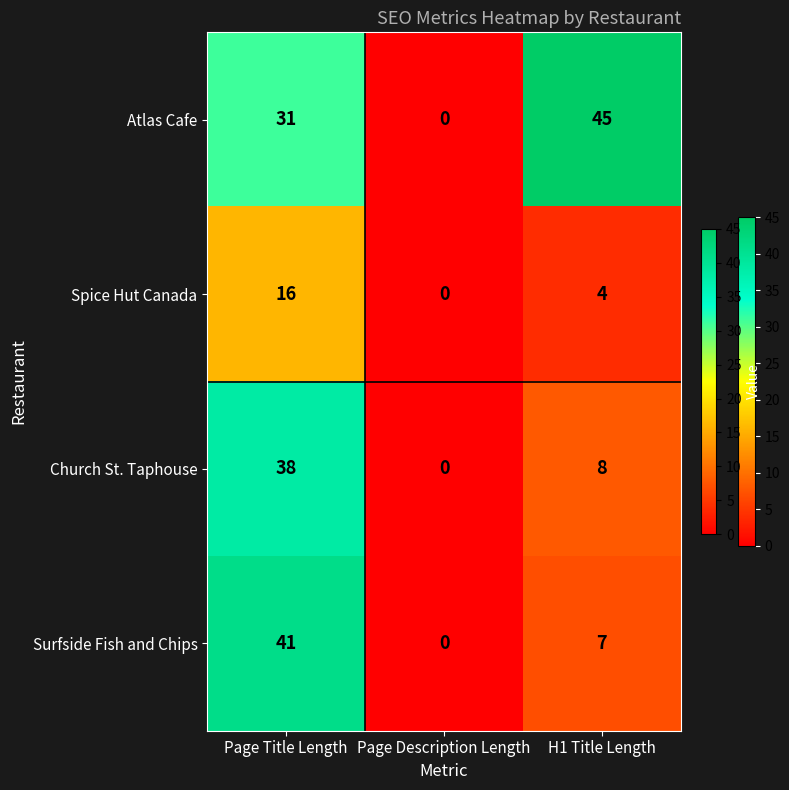

Reading left to right, list all the values displayed in this chart.

Atlas Cafe: 31	0	45
Spice Hut Canada: 16	0	4
Church St. Taphouse: 38	0	8
Surfside Fish and Chips: 41	0	7